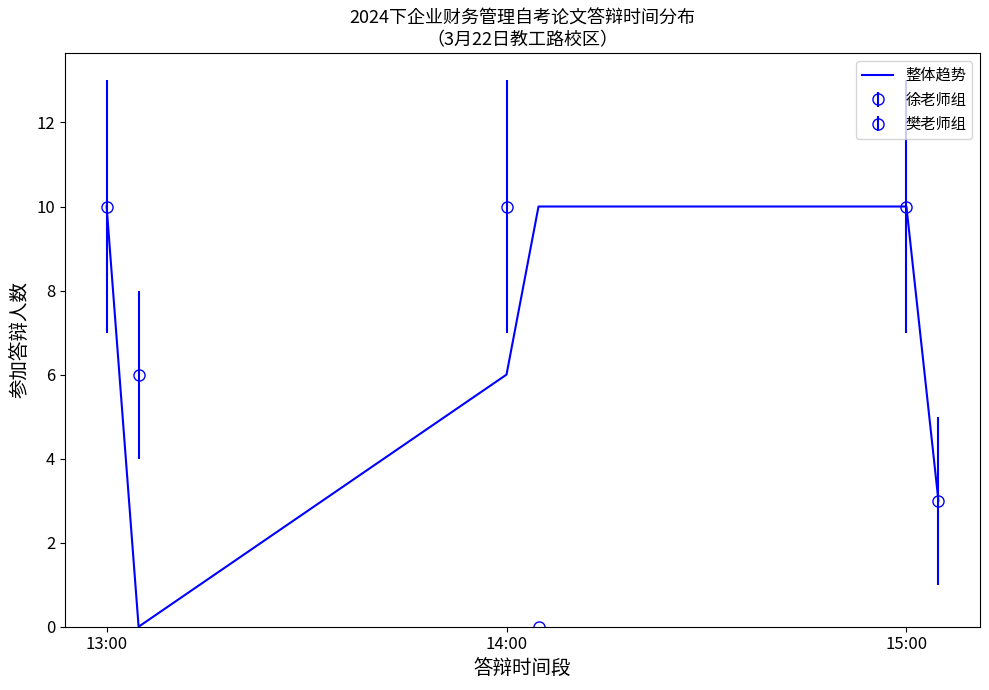

Is it true that the value at 13:00 is 6?

False